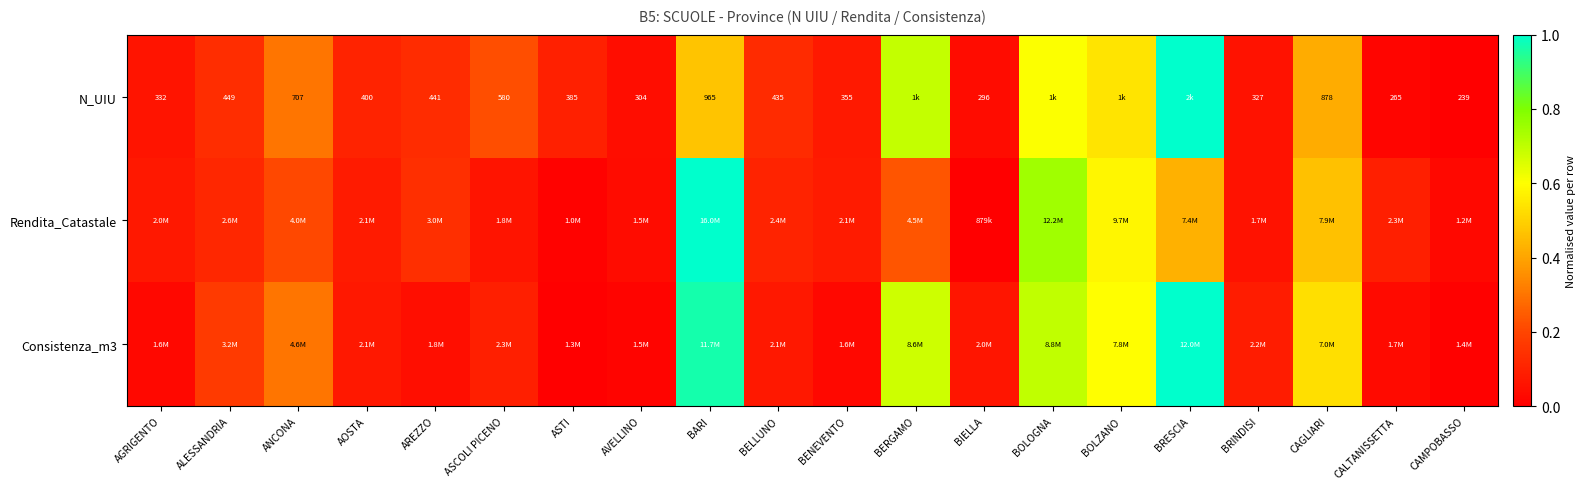

Rank the series by their average value, from highest to lowest.

Consistenza_m3, N_UIU, Rendita_Catastale